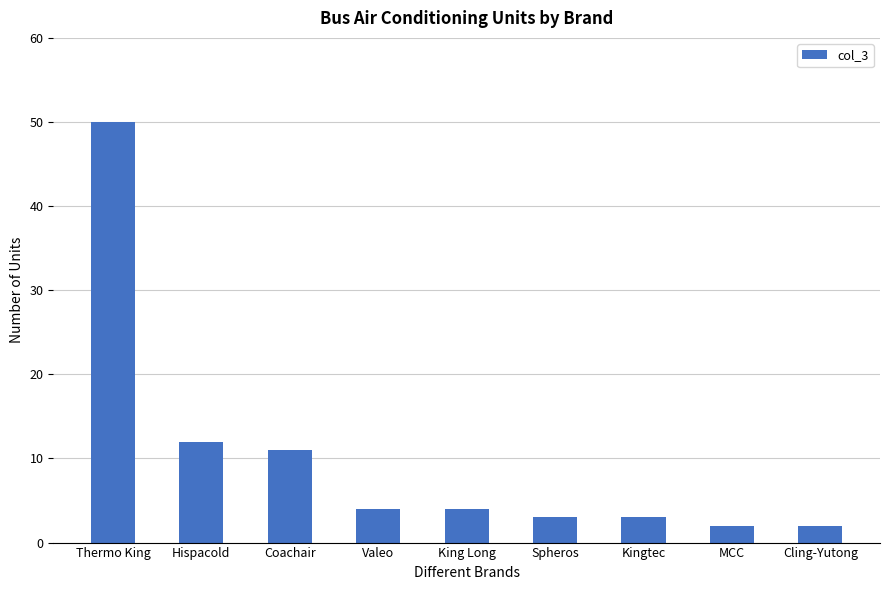

At which category does the chart reach its peak across all series?

Thermo King